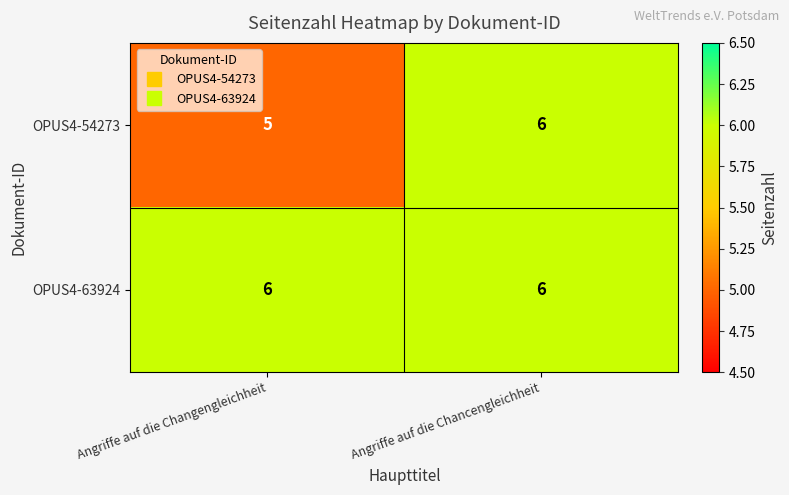

What is the sum of all OPUS4-54273 values?

11